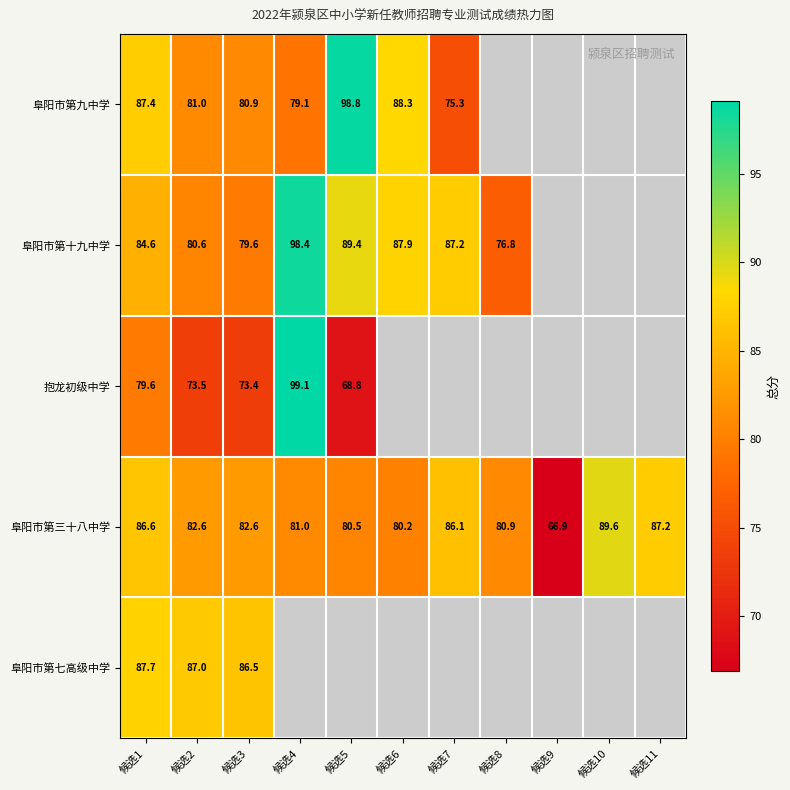

Which has a higher value, 候选2 or 候选1?

候选1